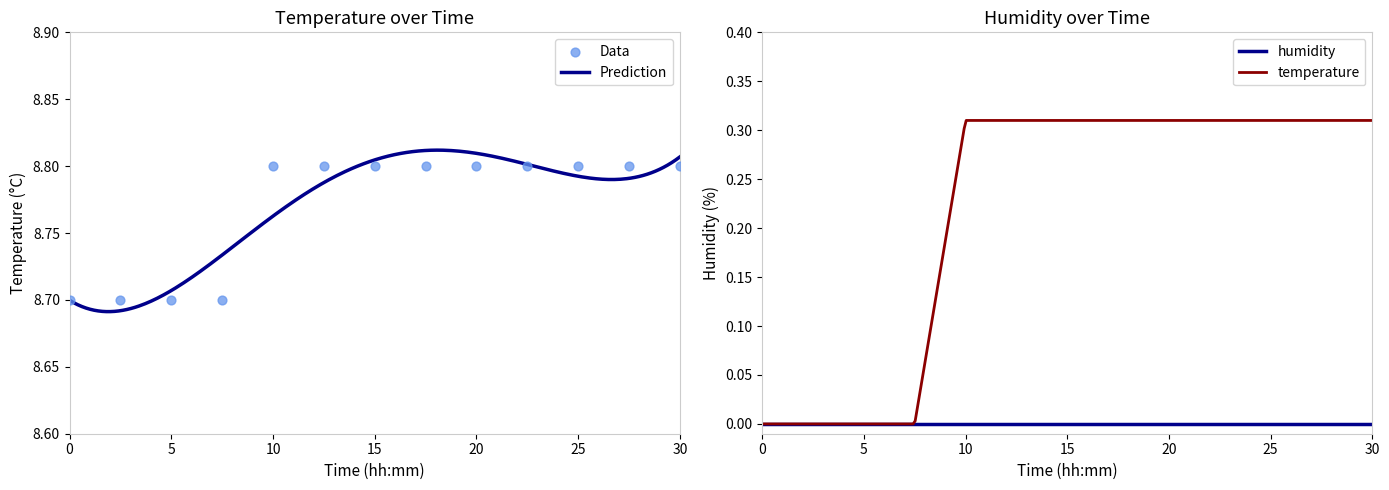

Between 16:30 and 01:30, which is larger?

16:30